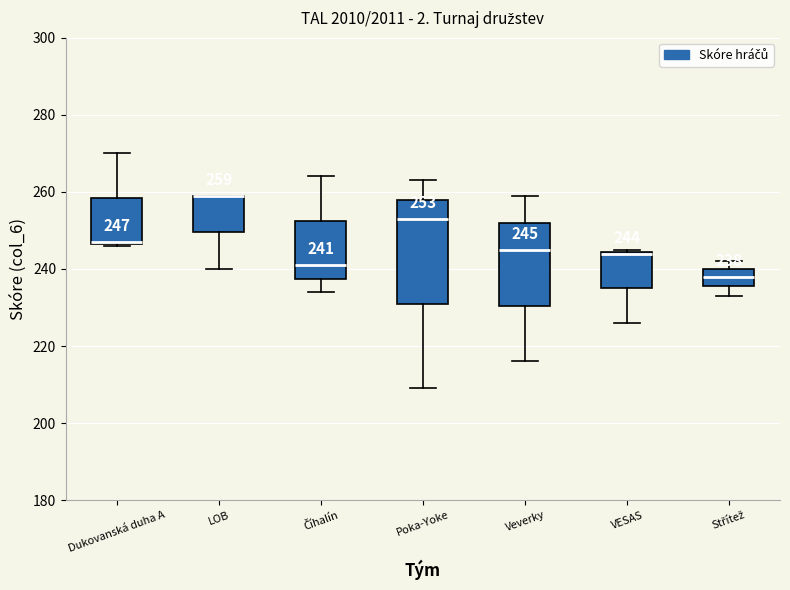

Which box is the tallest, from its lower edge to its upper edge?

Poka-Yoke